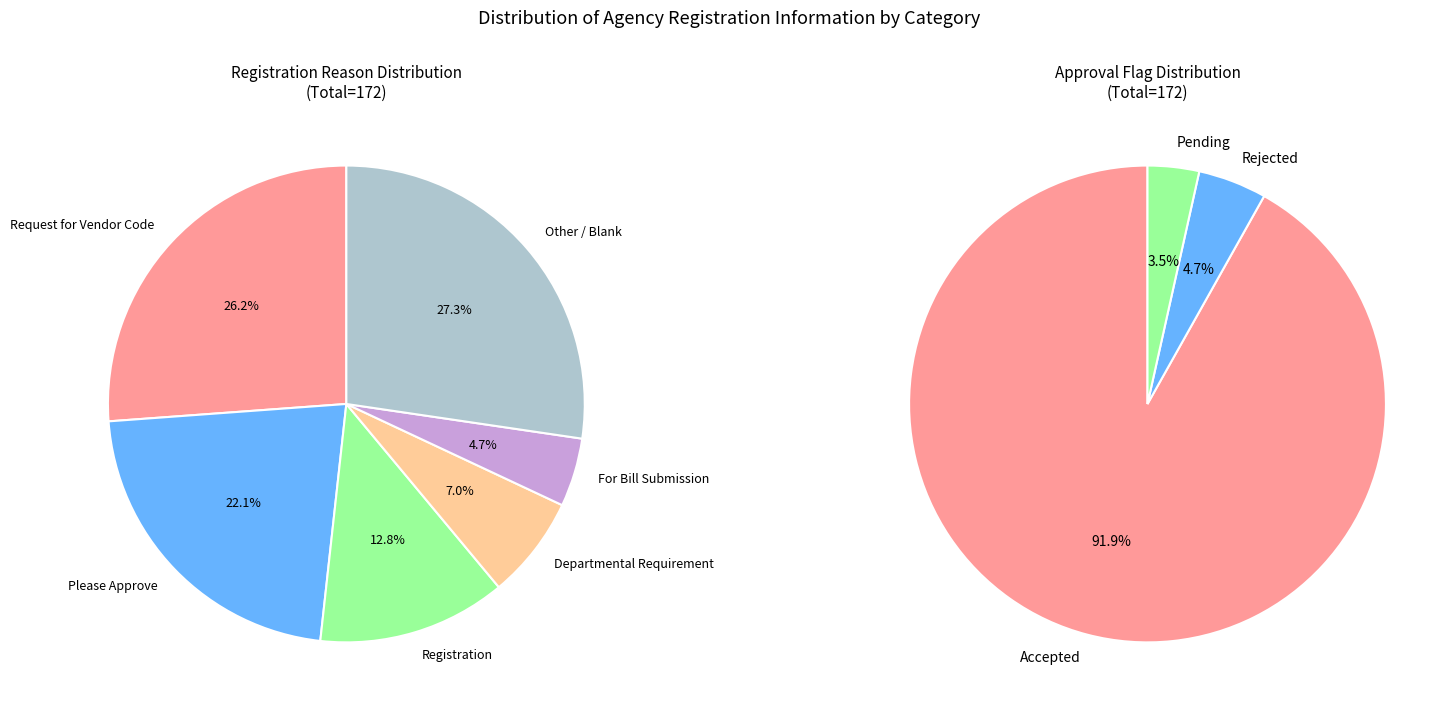

Does any single category account for the majority?

Yes